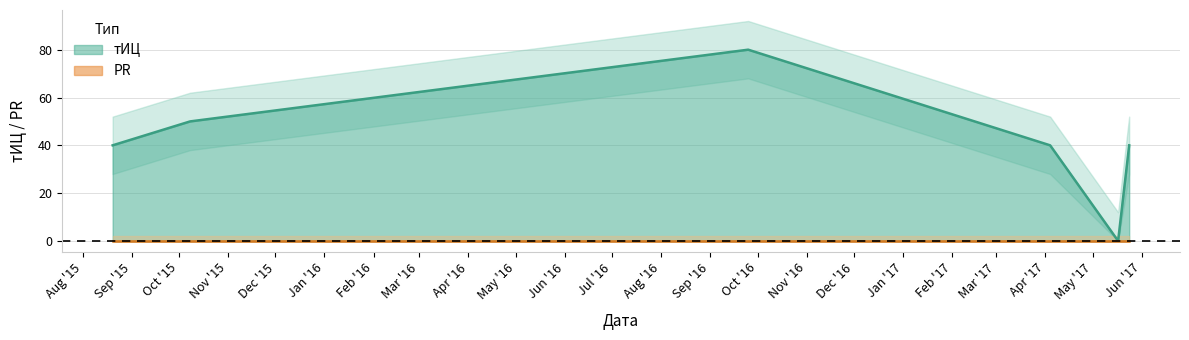

What is the label of the 3rd point from the left?

2016-09-25